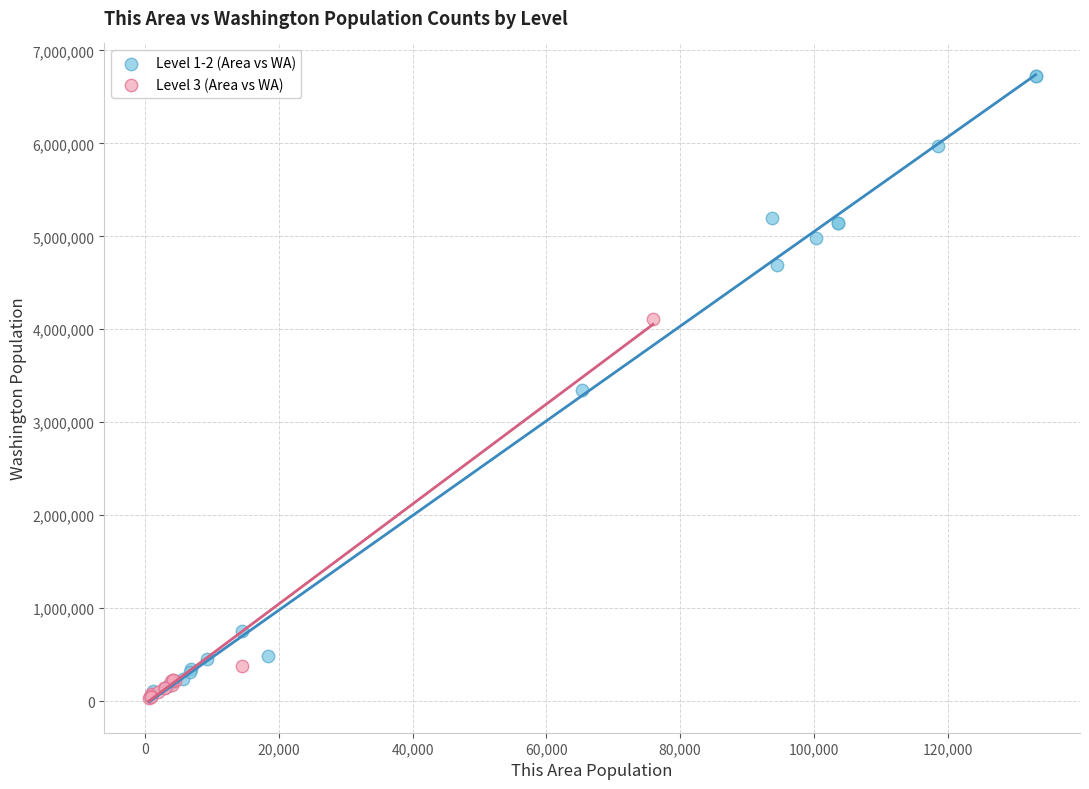

Which series has the largest Y range (max minus min)?

Level 1-2 (Area vs WA)